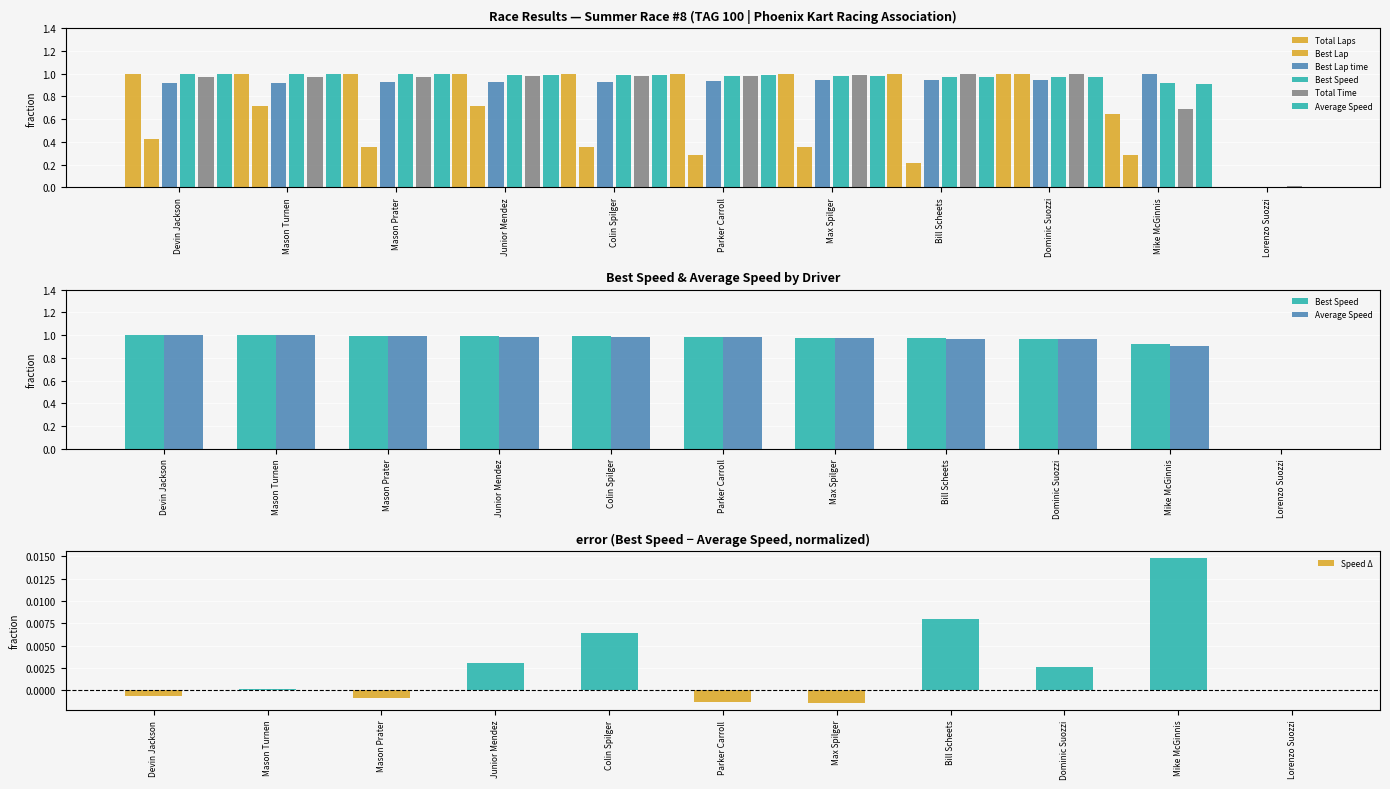

At which category is the sum across all series the highest?

Dominic Suozzi